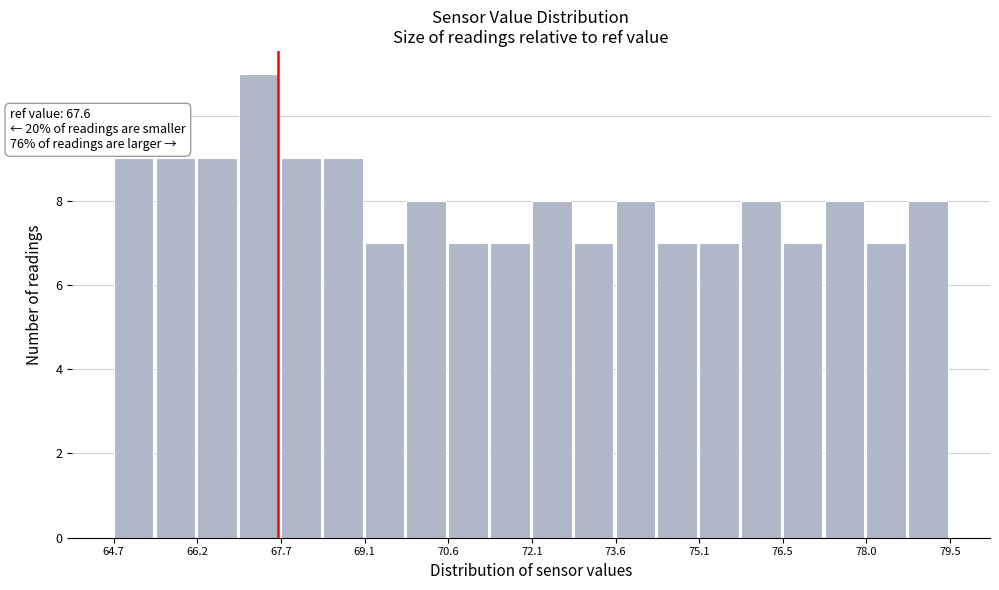

Around what value on the x-axis is the tallest bar? Give the approximate position of its centre, as read against the axis.

67.2